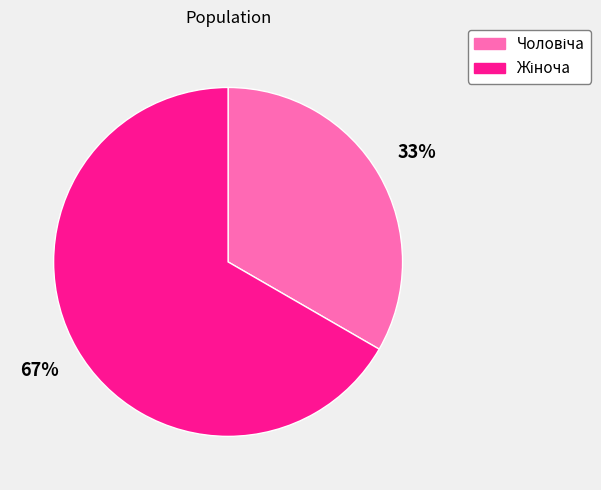

To the nearest percent, what is the average slice percentage?

50%